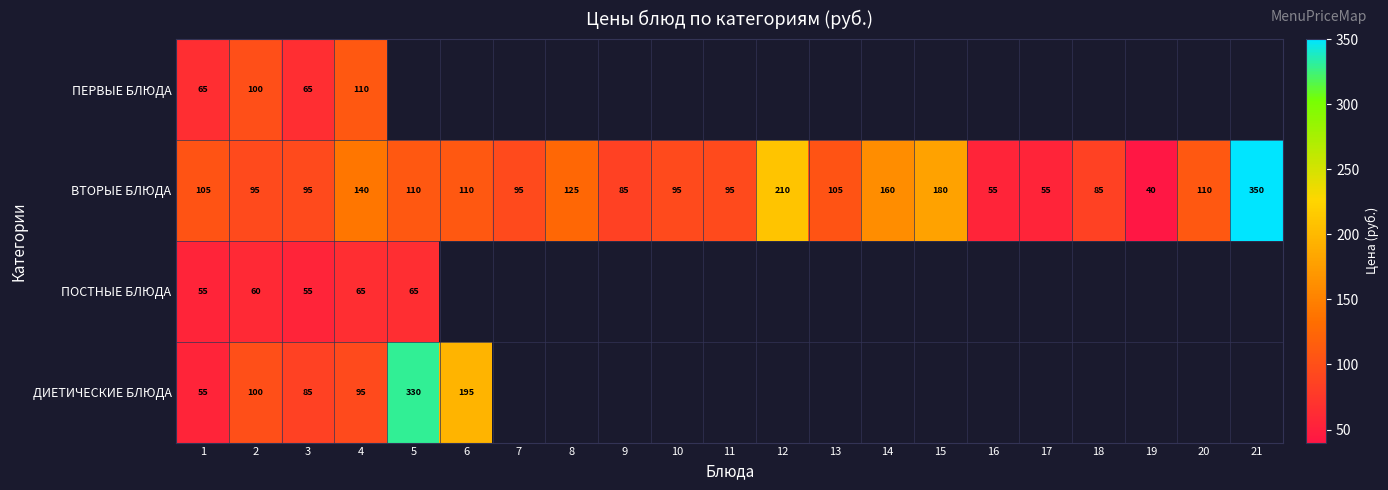

What is the spread (max minus min) of values at 4?

75